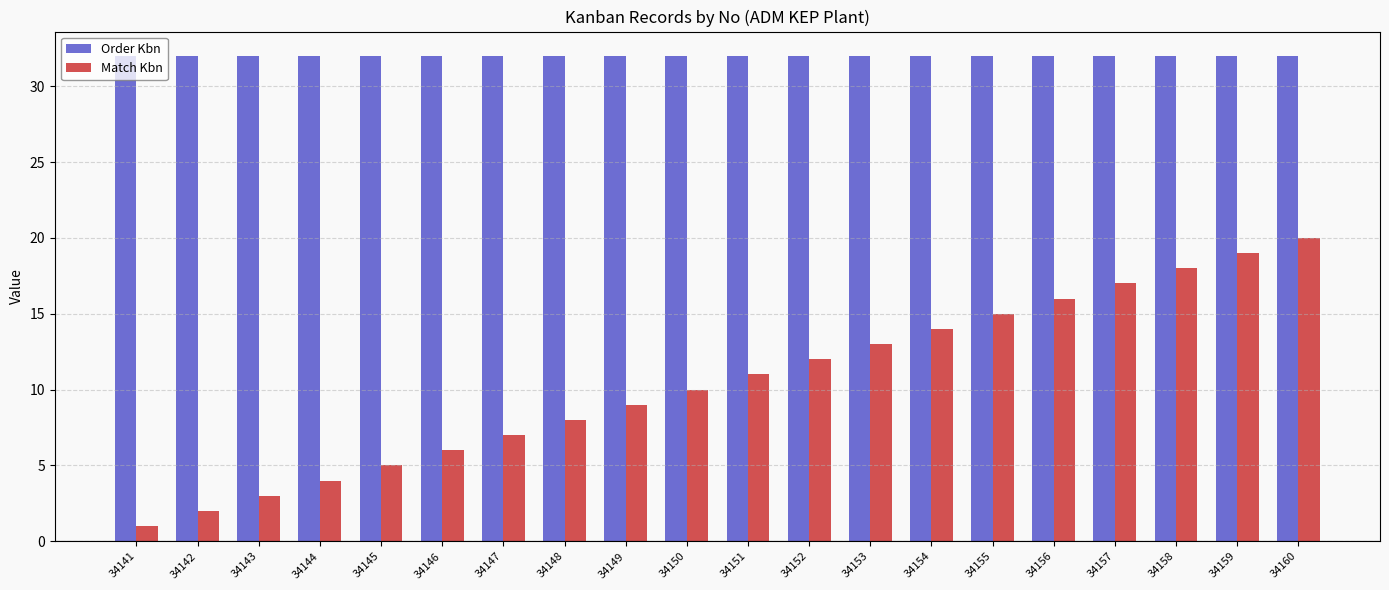

Read the Order Kbn value at 34153.

32